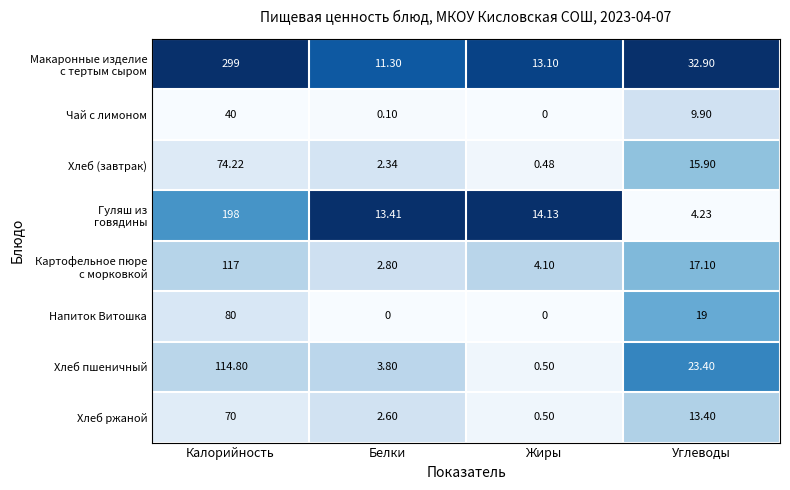

At which category is the sum across all series the highest?

Калорийность